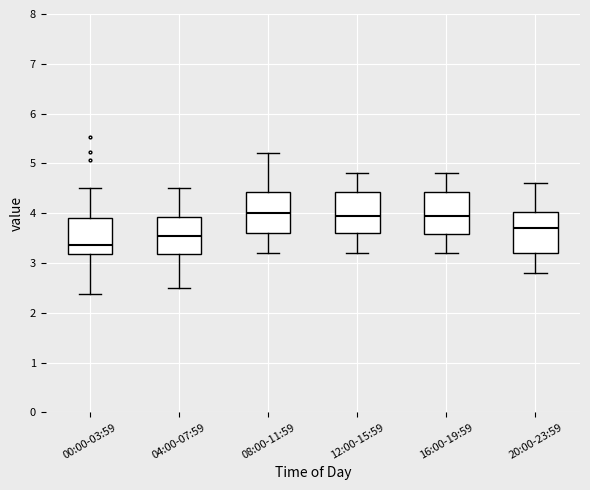

Where does the upper whisker of the box for 00:00-03:59 end on the y-axis? The values are not printed on the chart, so give them approximately, as read against the axis.

4.5